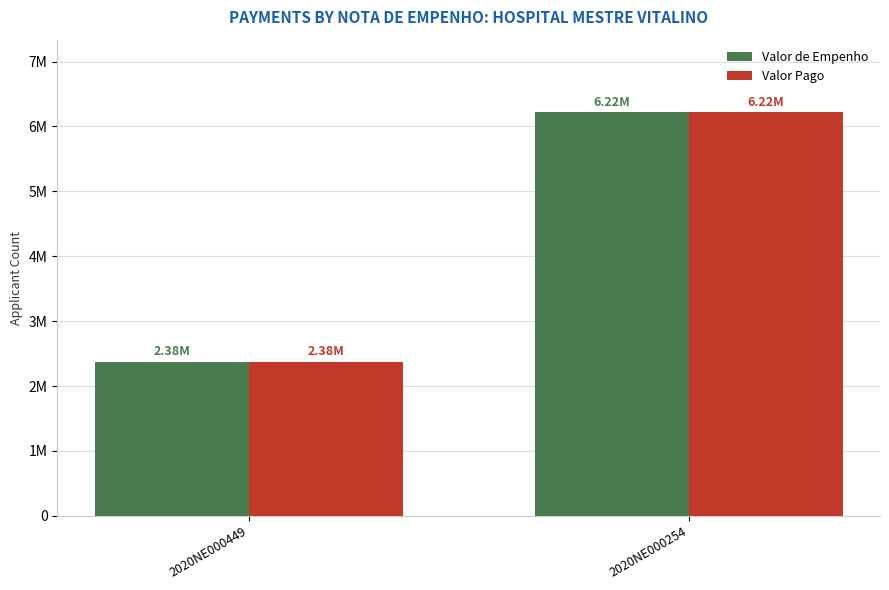

Which category has the highest value in the Valor Pago series?

2020NE000254